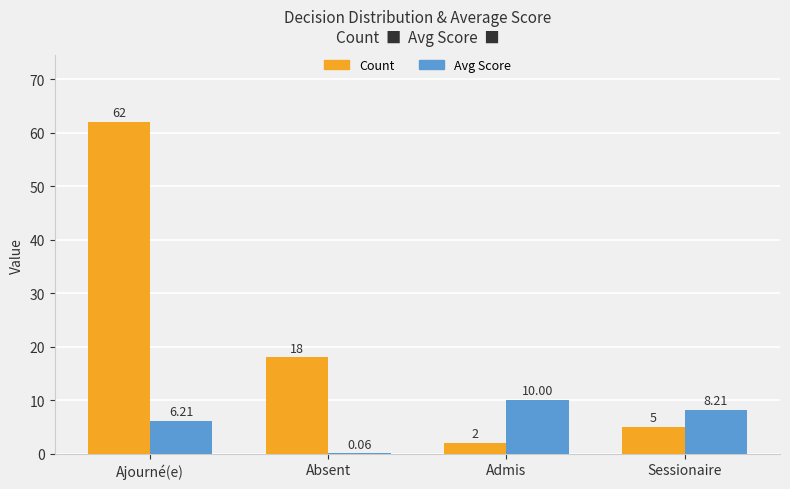

Between Absent and Sessionaire, which series saw the biggest shift?

Count